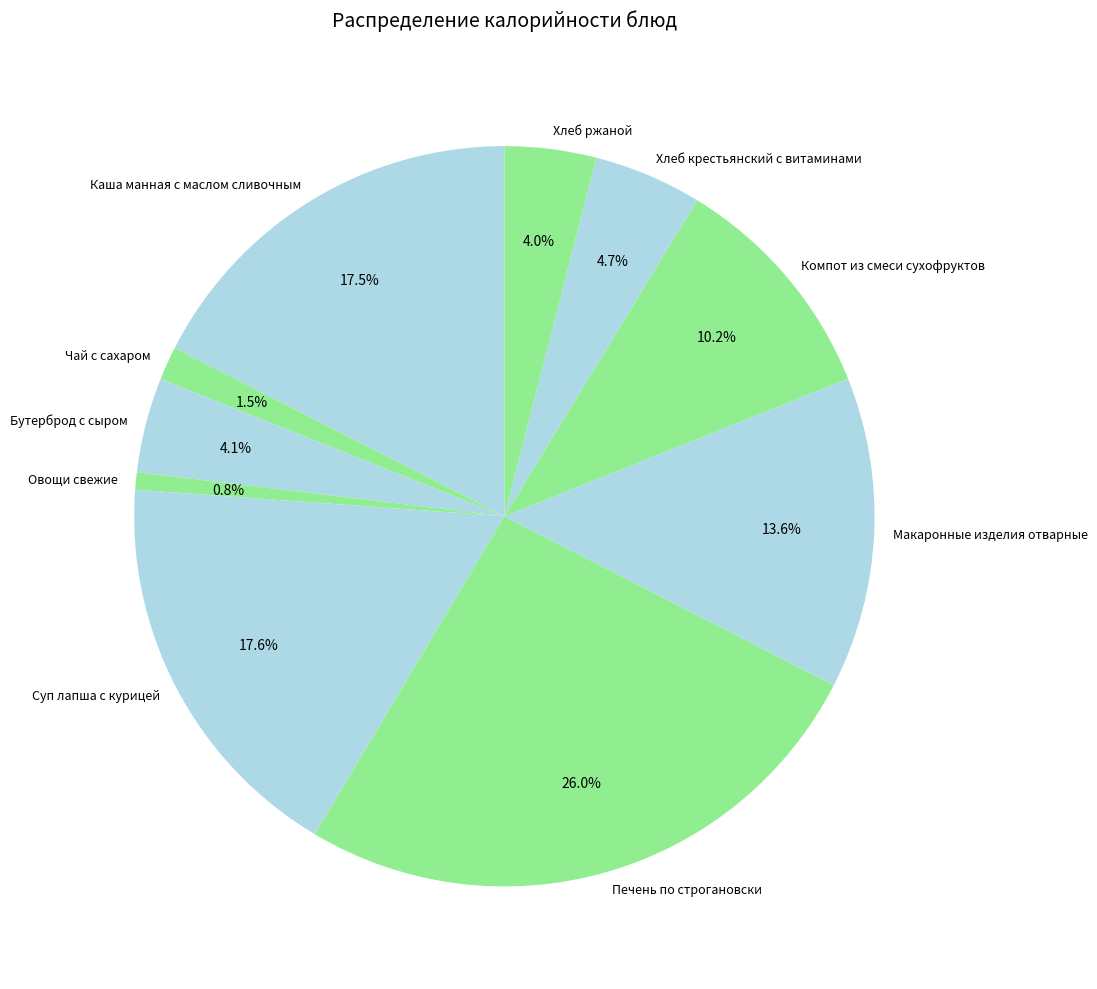

What portion of the pie excludes Печень по строгановски?

74.0%